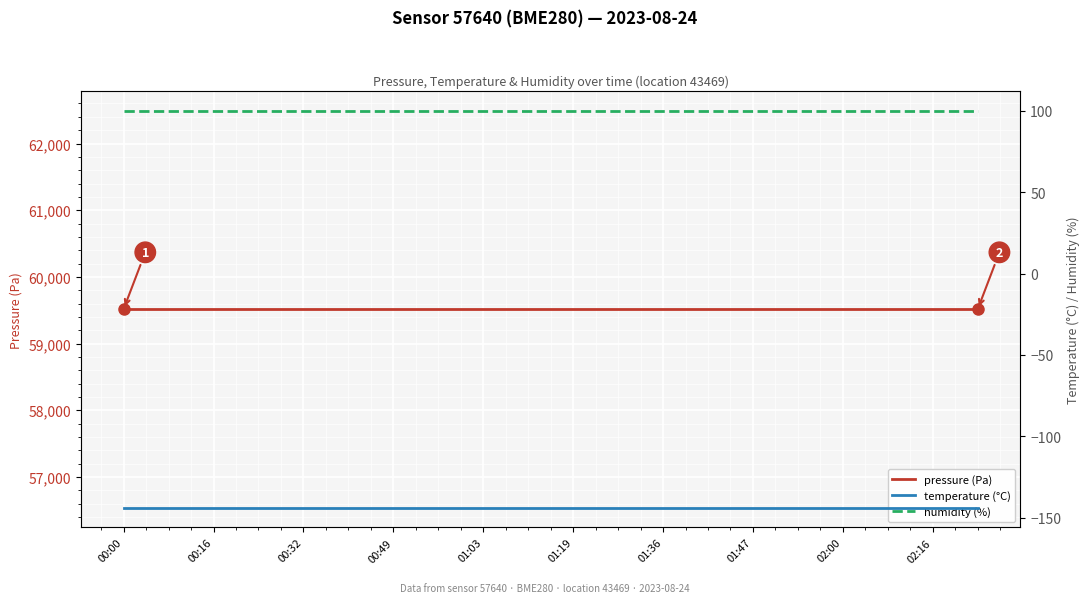

Reading right to left, list all the values displayed in this chart.

pressure (Pa): 59516.0	59516.0	59516.0	59516.0	59516.0	59516.0	59516.0	59516.0	59516.0	59516.0	59516.0	59516.0	59516.0	59516.0	59516.0	59516.0	59516.0	59516.0	59516.0	59516.0
temperature (°C): -143.8	-143.8	-143.8	-143.8	-143.8	-143.8	-143.8	-143.8	-143.8	-143.8	-143.8	-143.8	-143.8	-143.8	-143.8	-143.8	-143.8	-143.8	-143.8	-143.8
humidity (%): 100.0	100.0	100.0	100.0	100.0	100.0	100.0	100.0	100.0	100.0	100.0	100.0	100.0	100.0	100.0	100.0	100.0	100.0	100.0	100.0